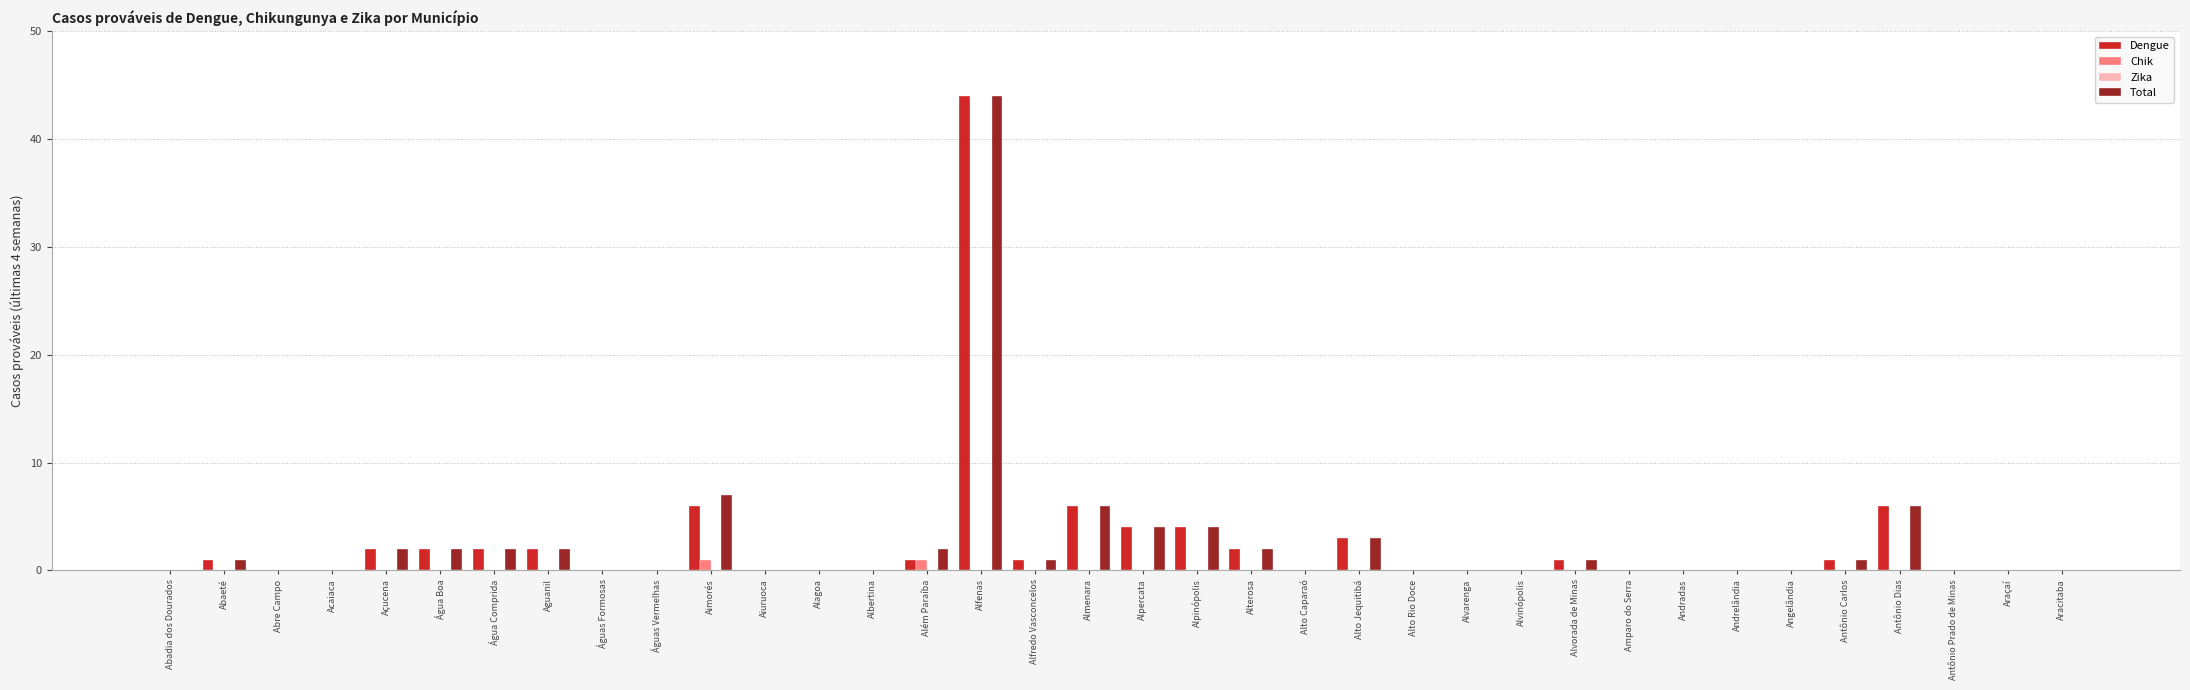

True or false: Dengue has a value of 0 at Angelândia.

True